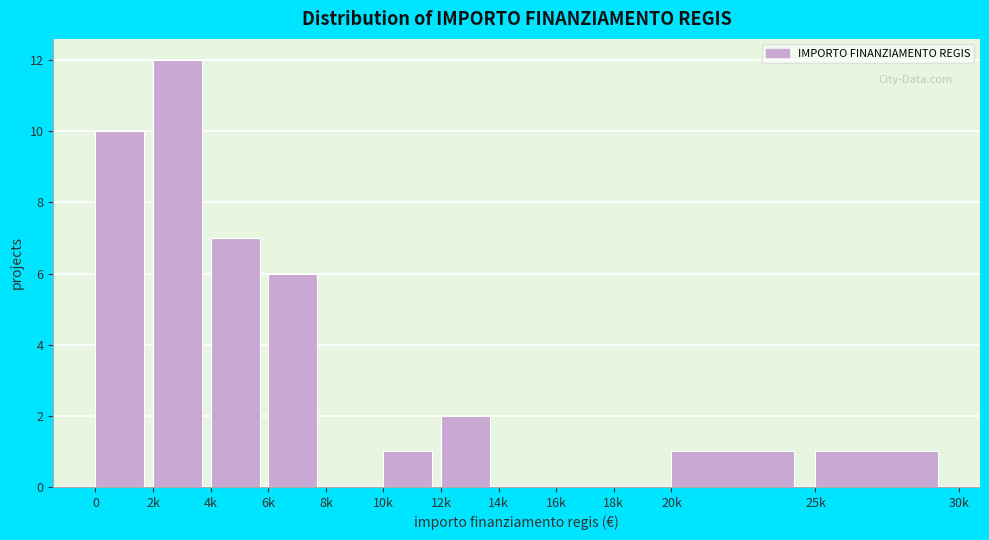

Reading left to right, extract all data points from this chart.

0=10	2k=12	4k=7	6k=6	8k=0	10k=1	12k=2	14k=0	16k=0	18k=0	20k=1	25k=1